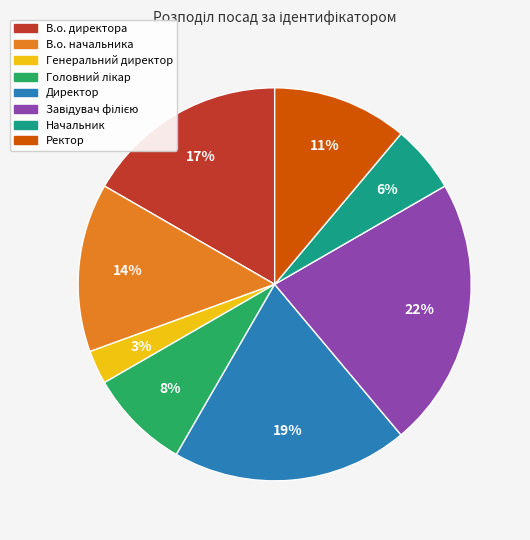

What is the smallest slice in the pie chart?

Генеральний директор